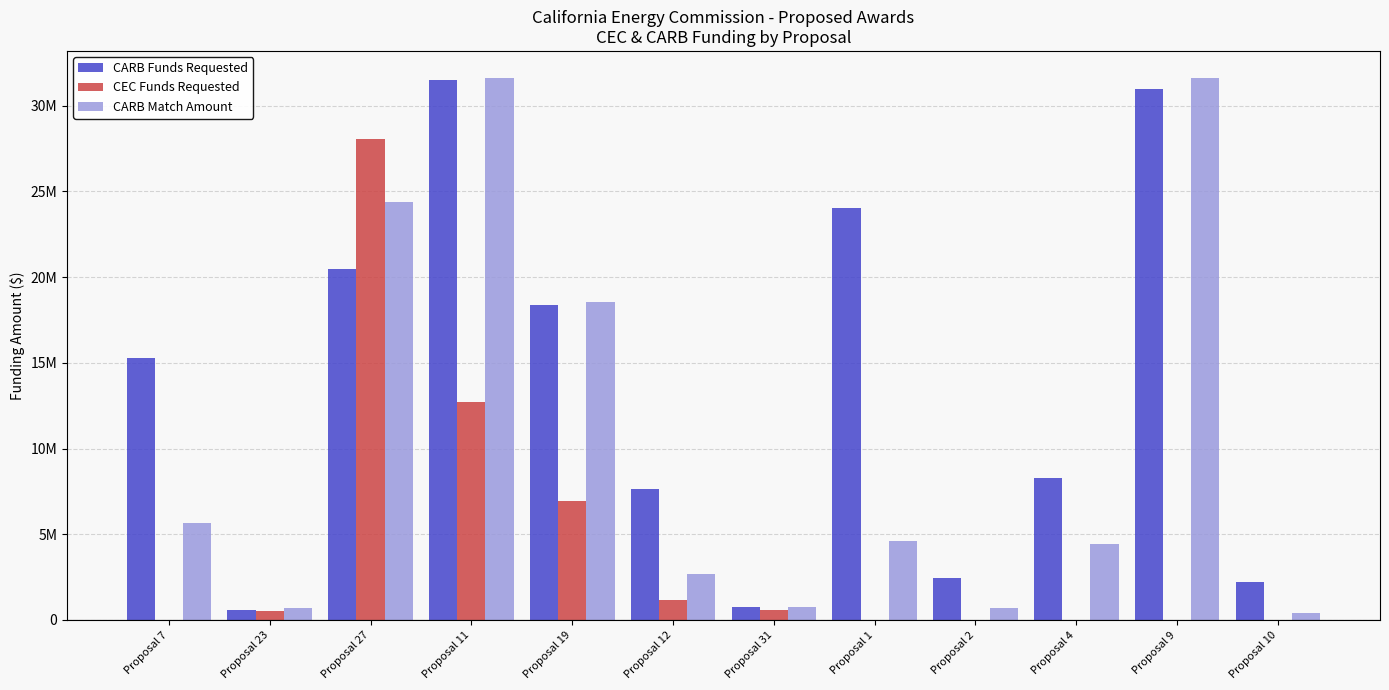

What are all the series names shown in the legend?

CARB Funds Requested, CEC Funds Requested, CARB Match Amount